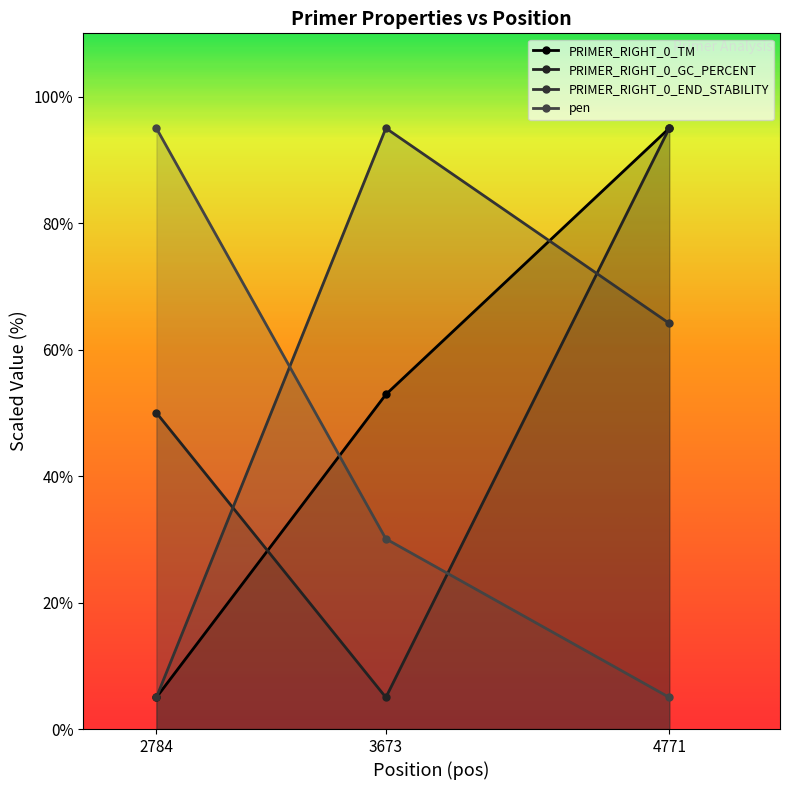

What are all the series names shown in the legend?

PRIMER_RIGHT_0_TM, PRIMER_RIGHT_0_GC_PERCENT, PRIMER_RIGHT_0_END_STABILITY, pen